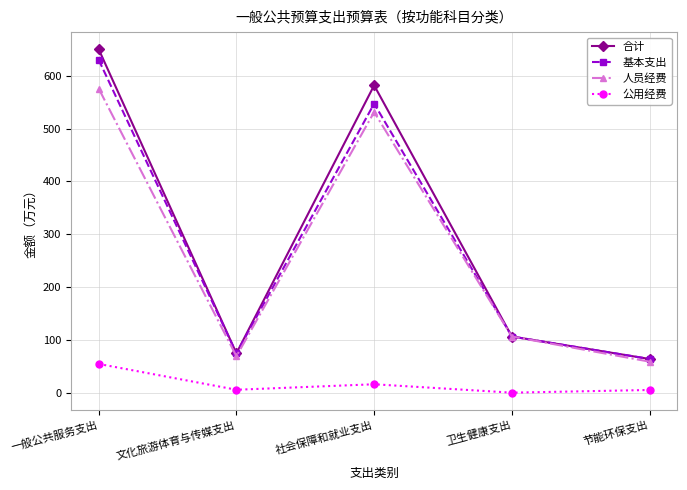

How many interior local valleys does the 合计 series have?

1